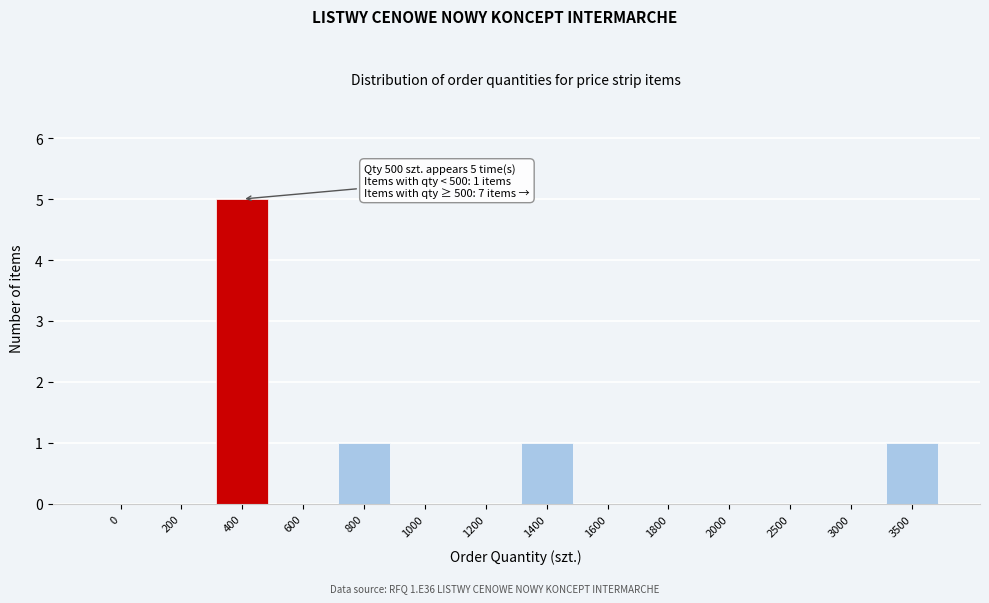

Reading left to right, extract all data points from this chart.

0=0	200=0	400=5	600=0	800=1	1000=0	1200=0	1400=1	1600=0	1800=0	2000=0	2500=0	3000=0	3500=1